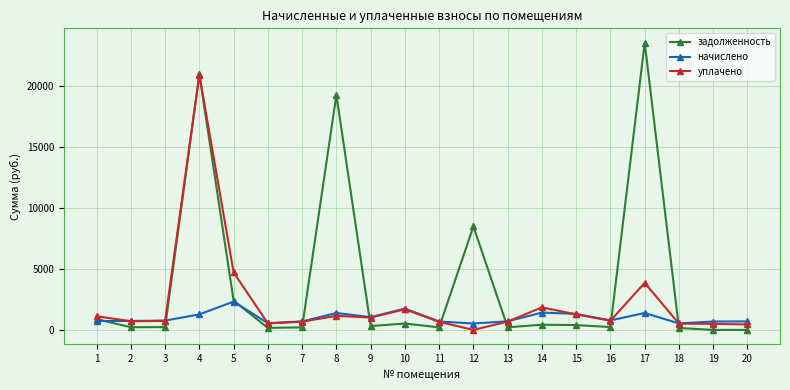

True or false: задолженность has more than 2 interior local peaks.

True